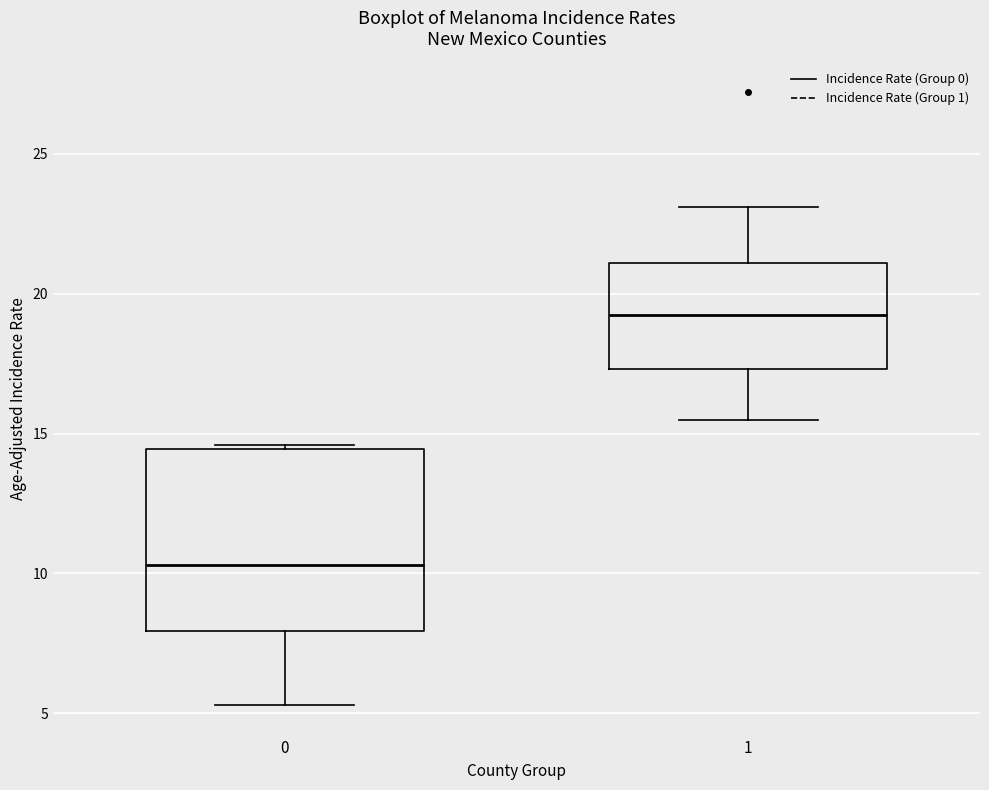

Where does the lower whisker of the box at x = 0 end on the y-axis? The values are not printed on the chart, so give them approximately, as read against the axis.

5.5